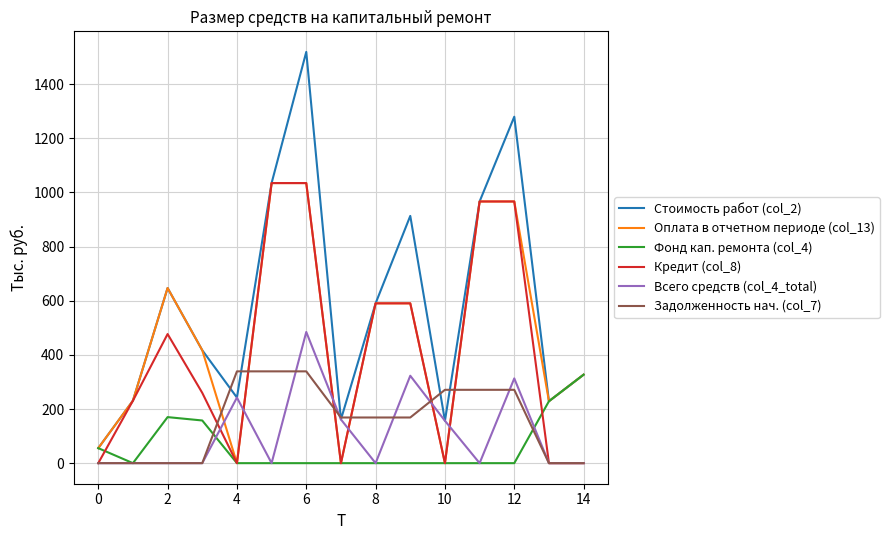

Which series has the largest range (max minus min)?

Стоимость работ (col_2)